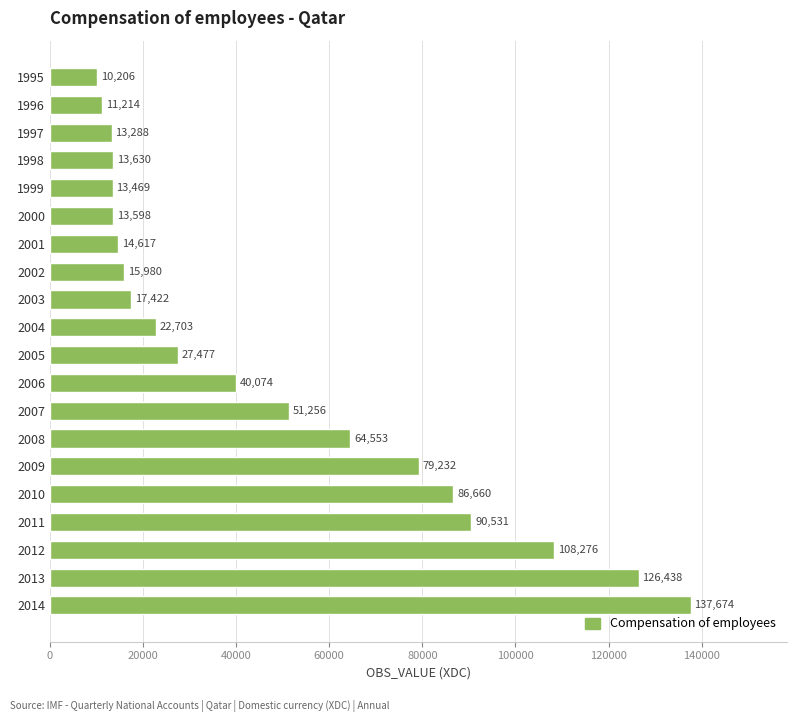

The value at 2010 is 155231.7. True or false?

False